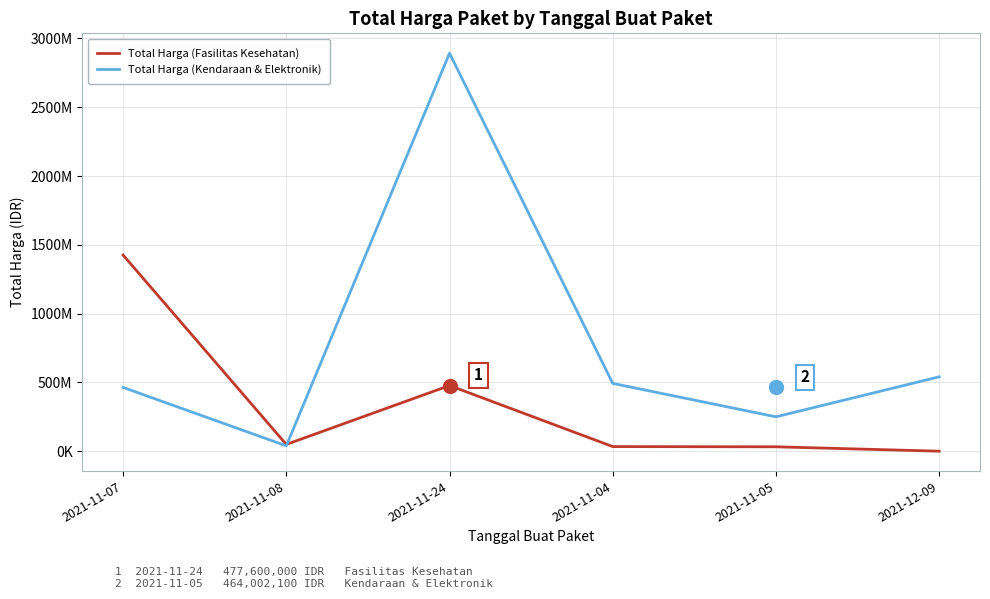

What are all the series names shown in the legend?

Total Harga (Fasilitas Kesehatan), Total Harga (Kendaraan & Elektronik)